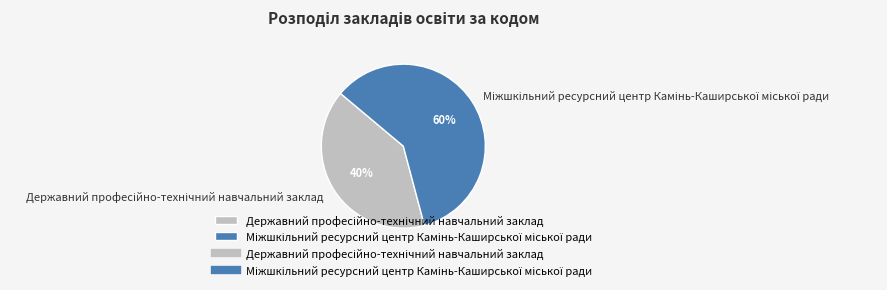

To the nearest percent, what is the average slice percentage?

50%